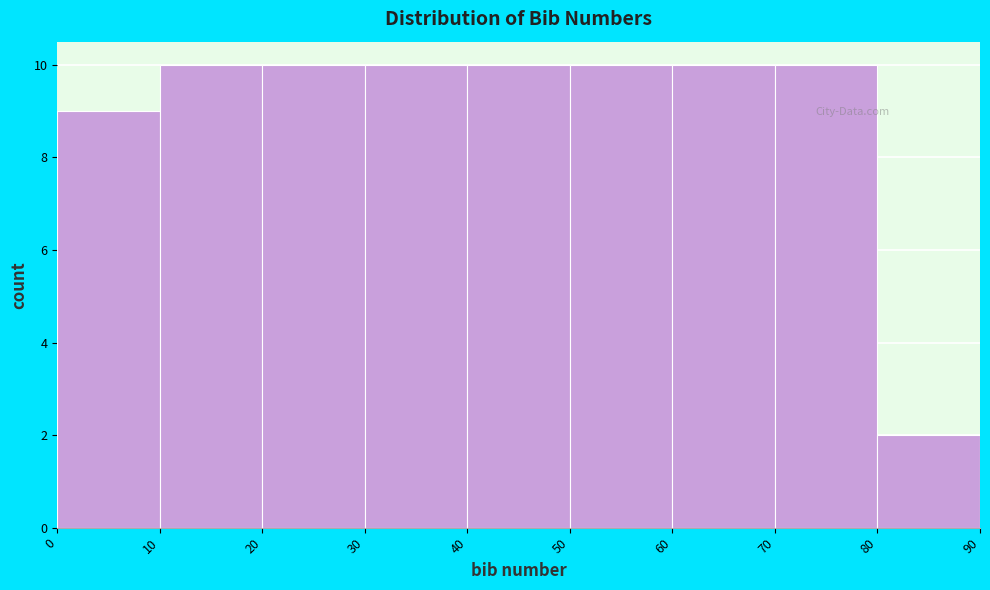

Reading left to right, list every bar in this chart as the range it spans on the x-axis followed by its height. The values are not printed on the chart, so give them approximately, as read against the axis.

0 to 10: 9
10 to 20: 10
20 to 30: 10
30 to 40: 10
40 to 50: 10
50 to 60: 10
60 to 70: 10
70 to 80: 10
80 to 90: 2